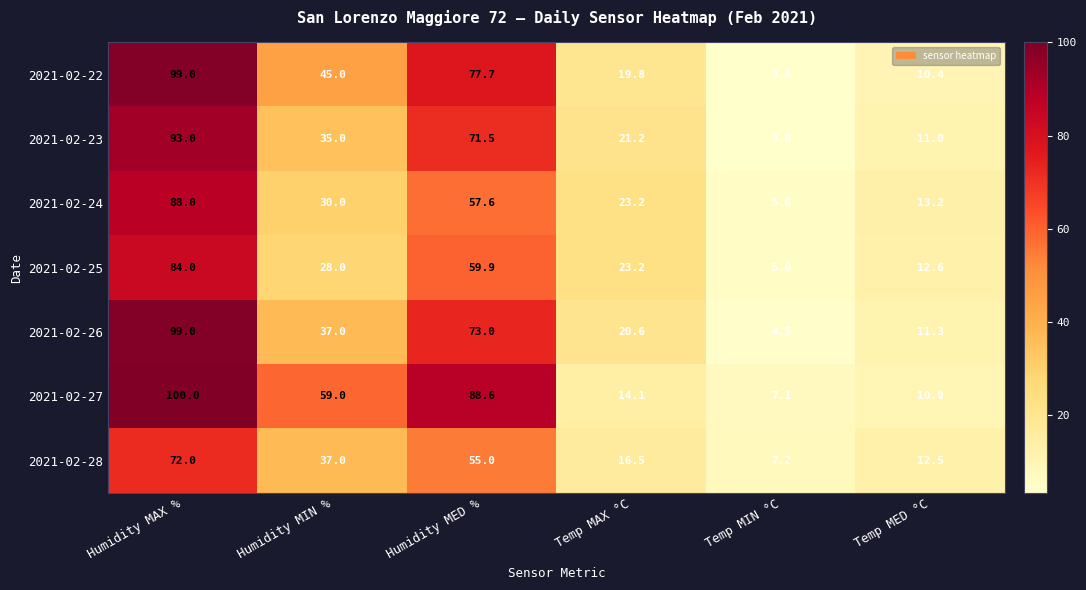

What is the difference between the maximum and second lowest values in the 2021-02-25 series?

71.4